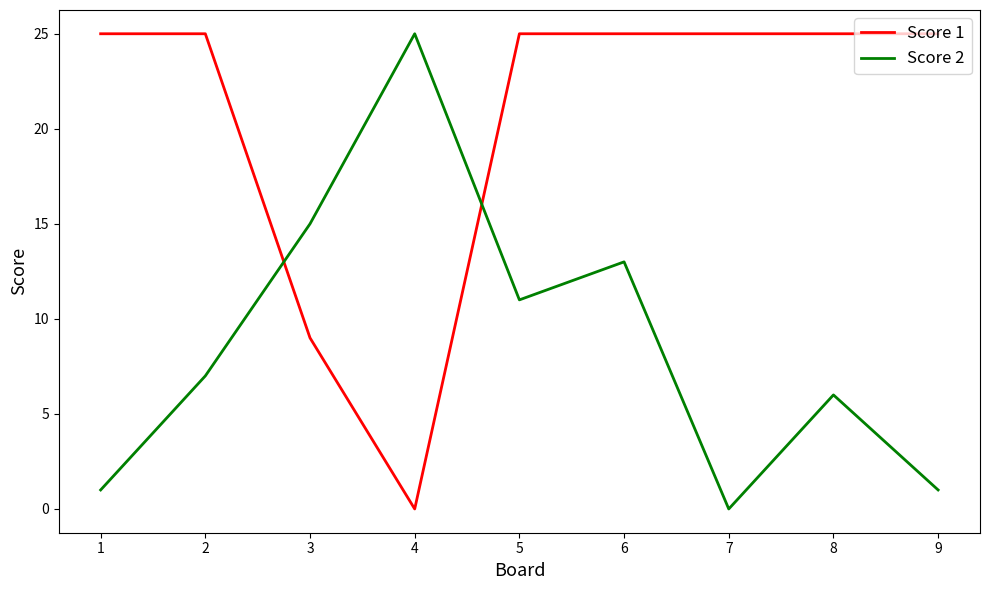

How many lines are shown in the chart?

2